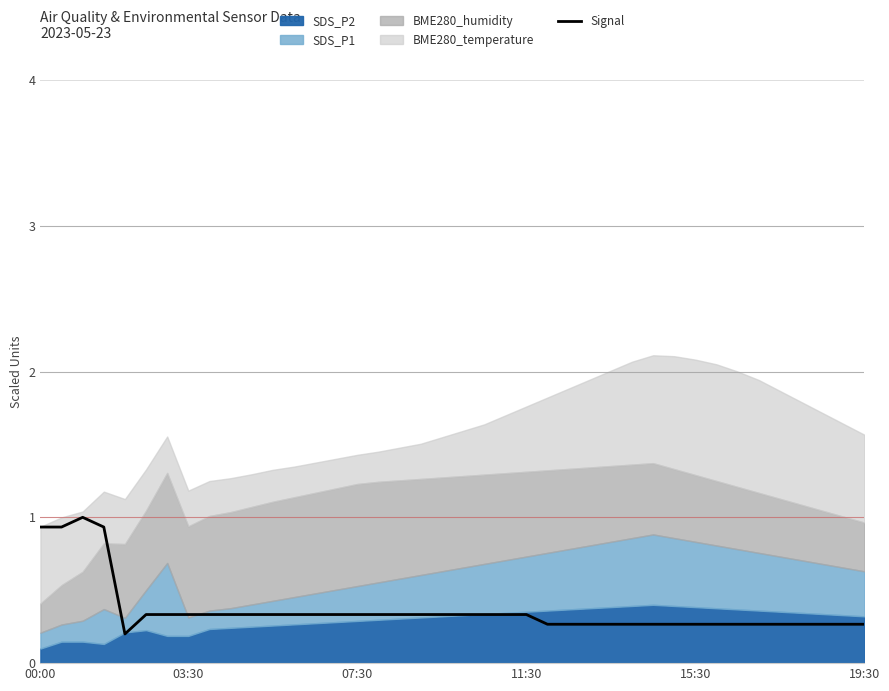

How many interior local valleys (lower than both neighbors) does the data have?

1